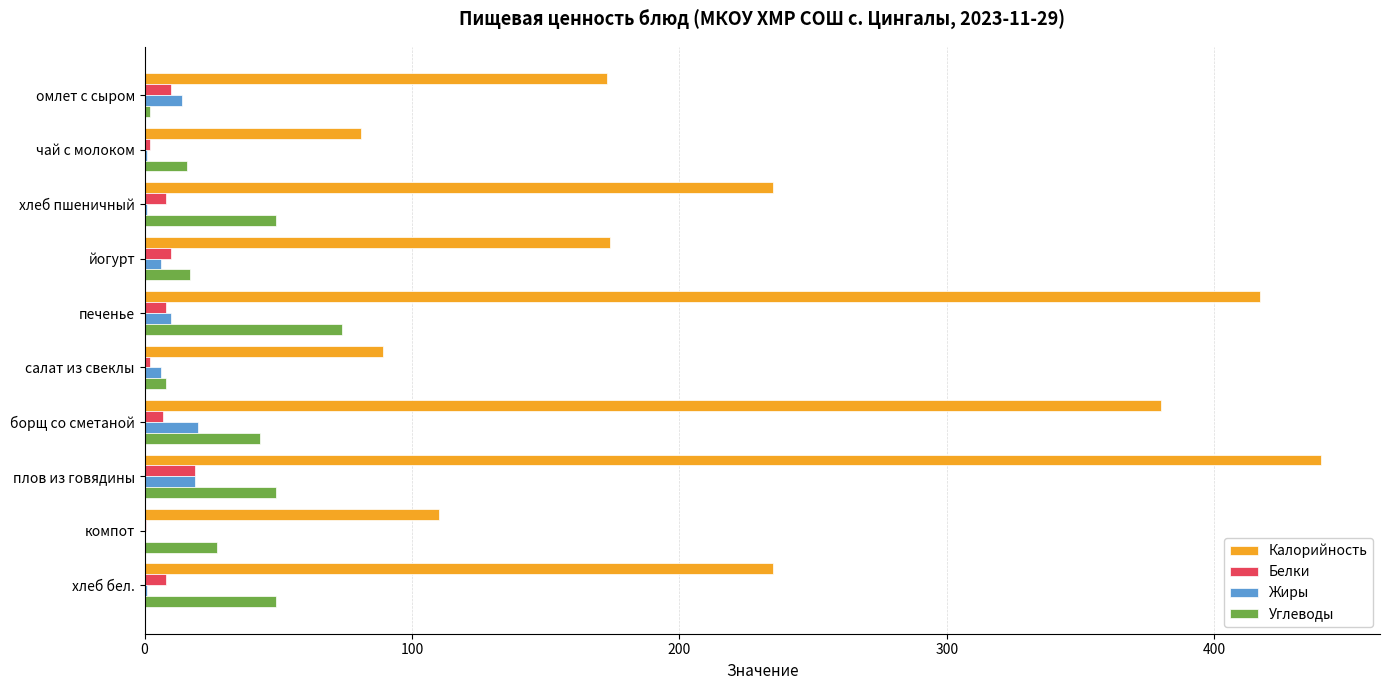

Which series changed the most between йогурт and плов из говядины?

Калорийность